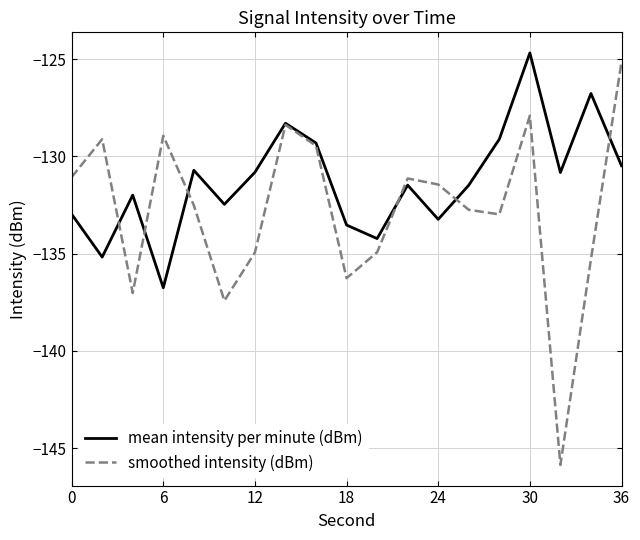

List the series in order of their overall mean, highest first.

mean intensity per minute (dBm), smoothed intensity (dBm)